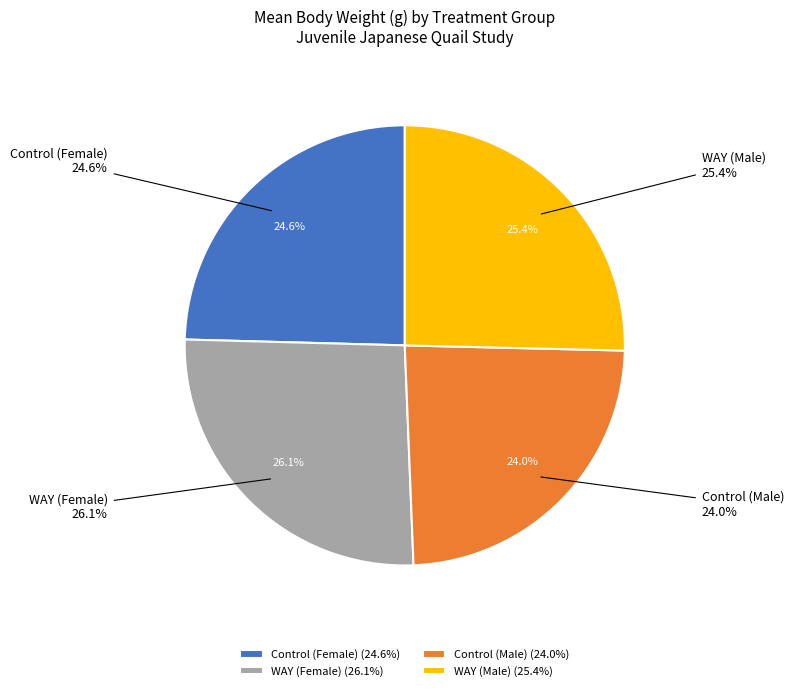

Rank the categories by value from lowest to highest.

Control (Male), Control (Female), WAY (Male), WAY (Female)